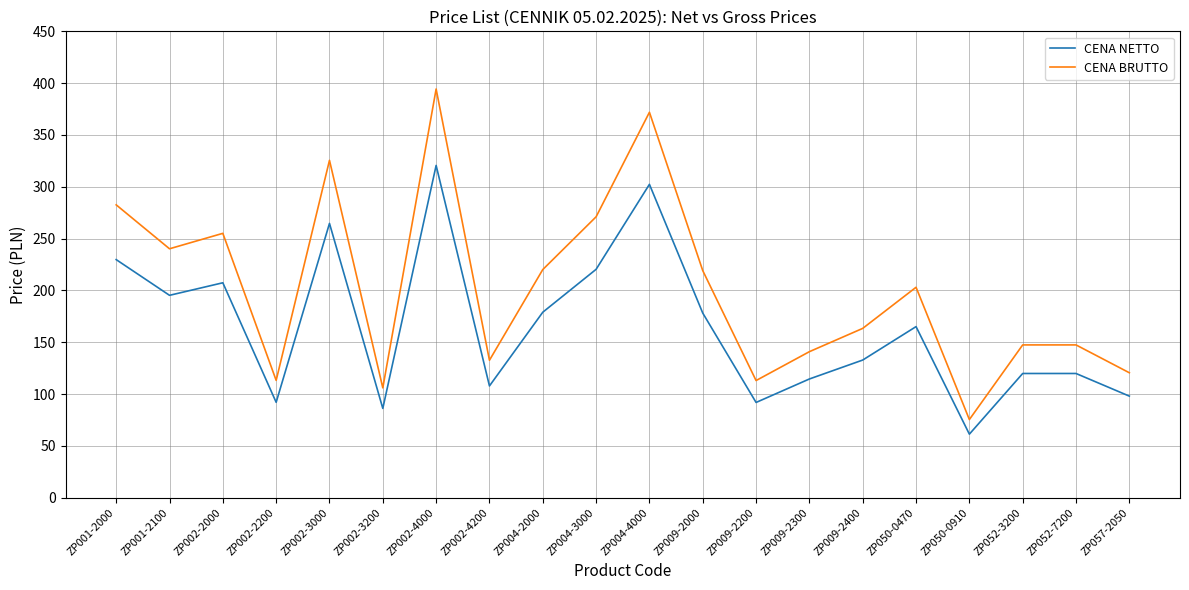

Does the chart have visible grid lines?

Yes